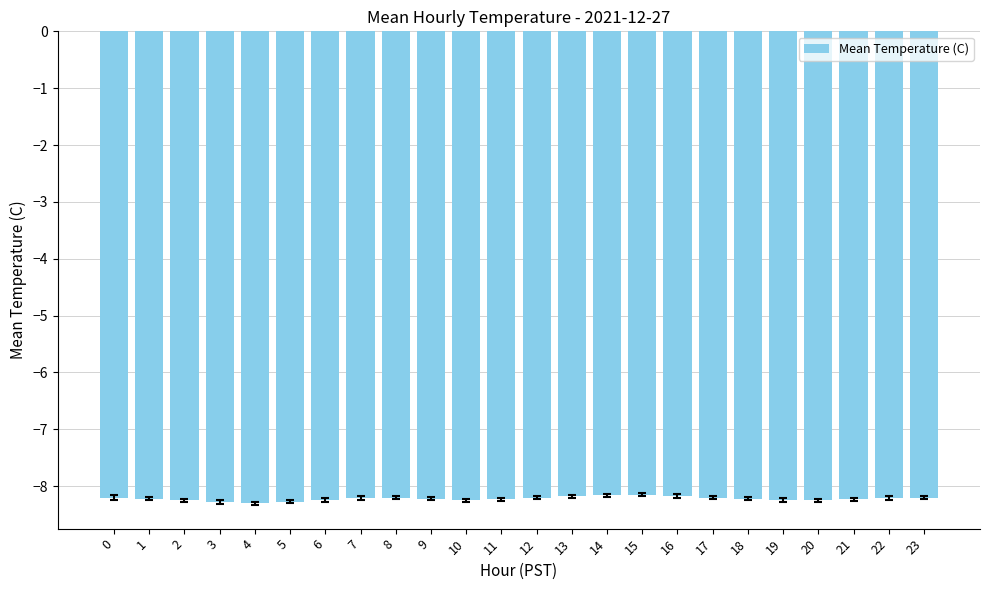

What is the sum of all values?

-197.3